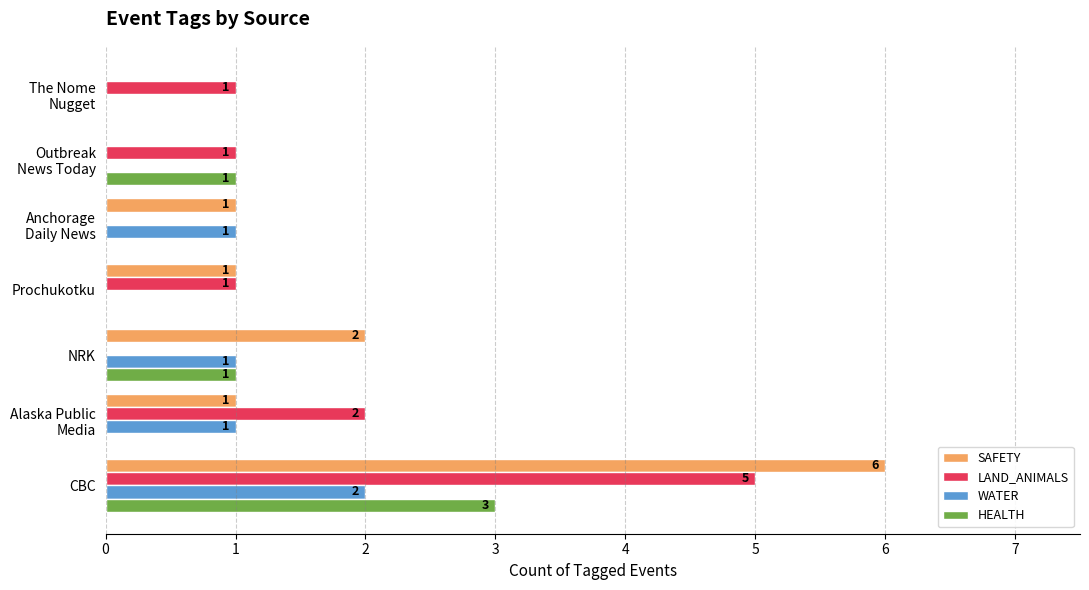

True or false: WATER has a value of -1 at Prochukotku.

False